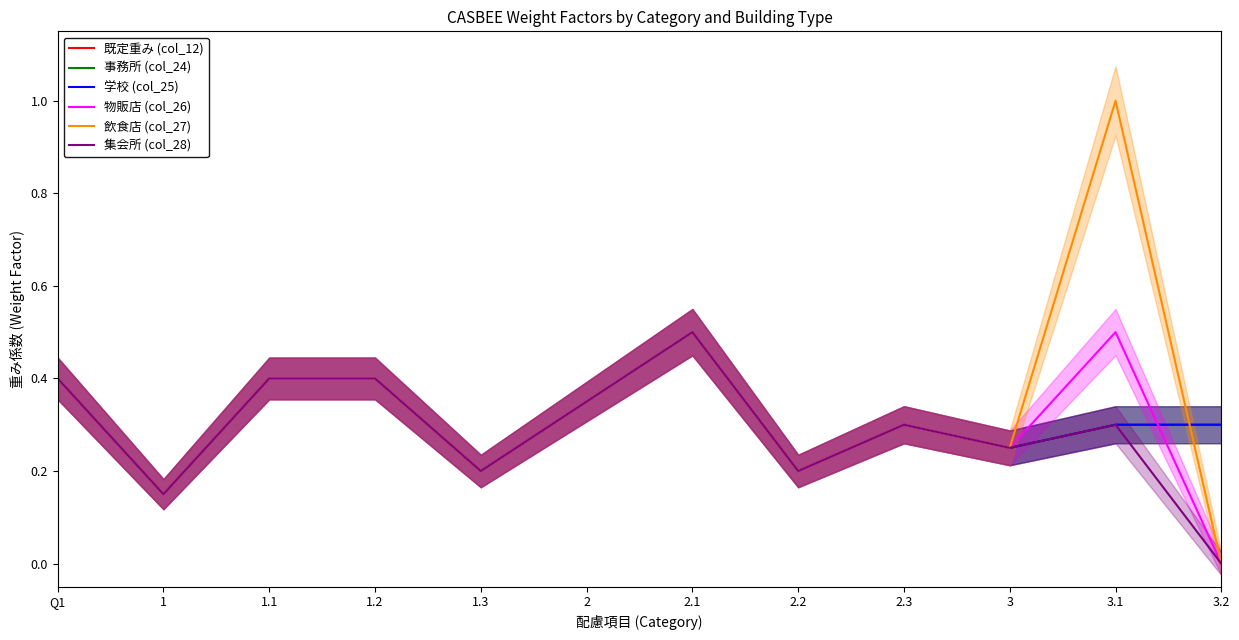

What position from the right is 2.3?

4